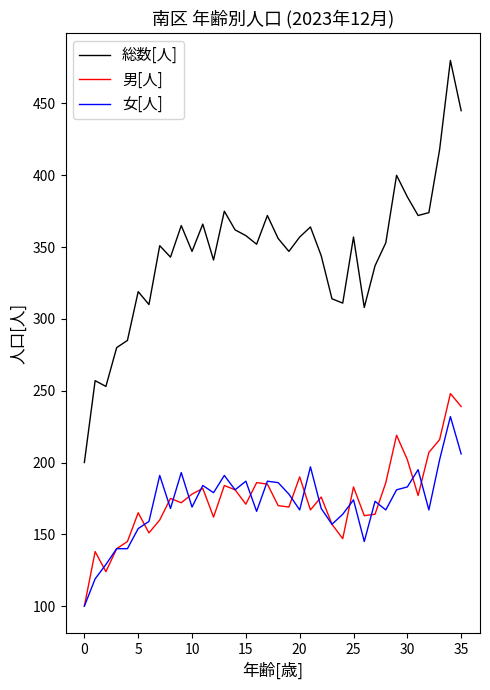

Which series has the largest total across all categories?

総数[人]